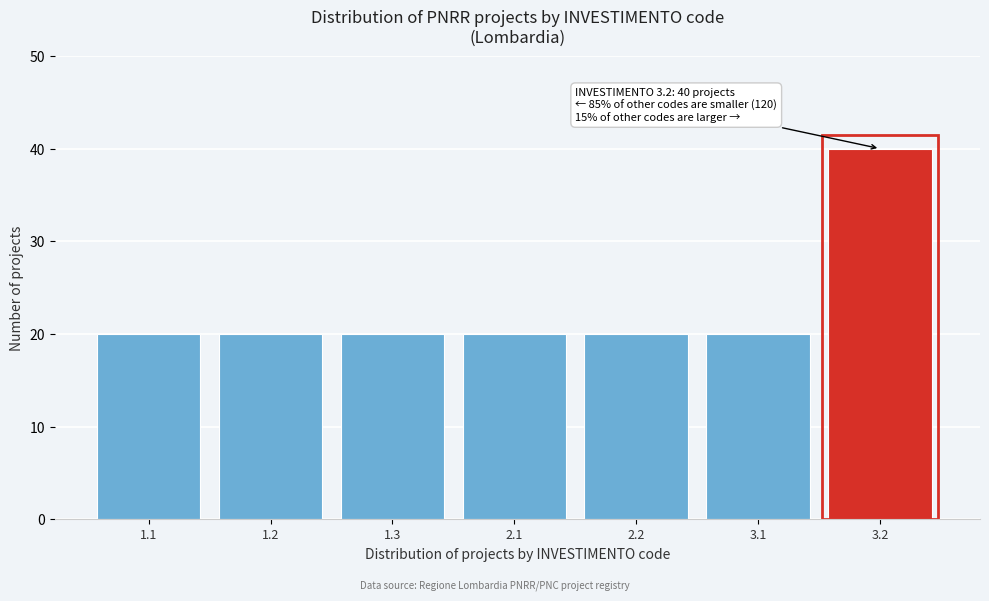

Reading left to right, list all the values displayed in this chart.

1.1=20	1.2=20	1.3=20	2.1=20	2.2=20	3.1=20	3.2=40